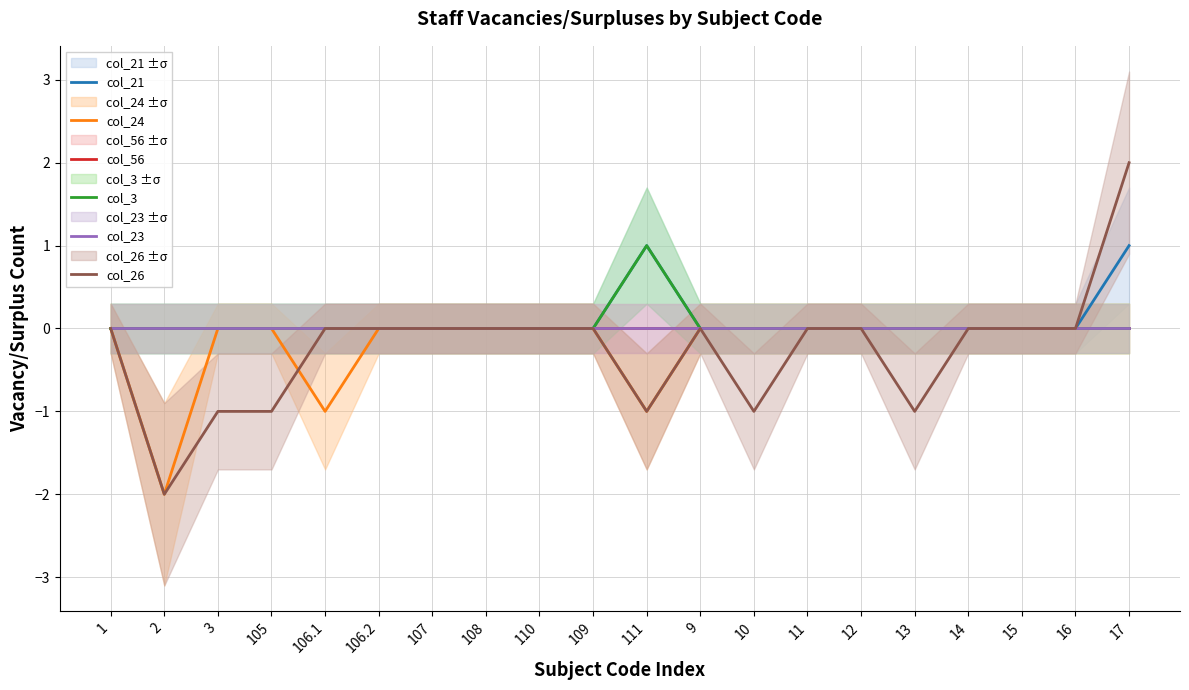

At how many categories does at least one series exceed 0?

2